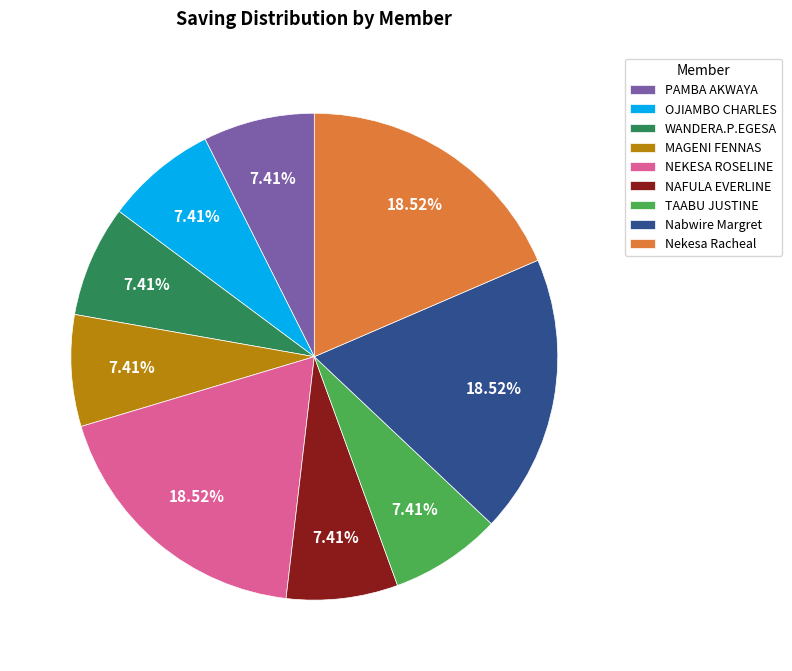

Approximately how many times larger is the value at TAABU JUSTINE compared to NEKESA ROSELINE?

0.4